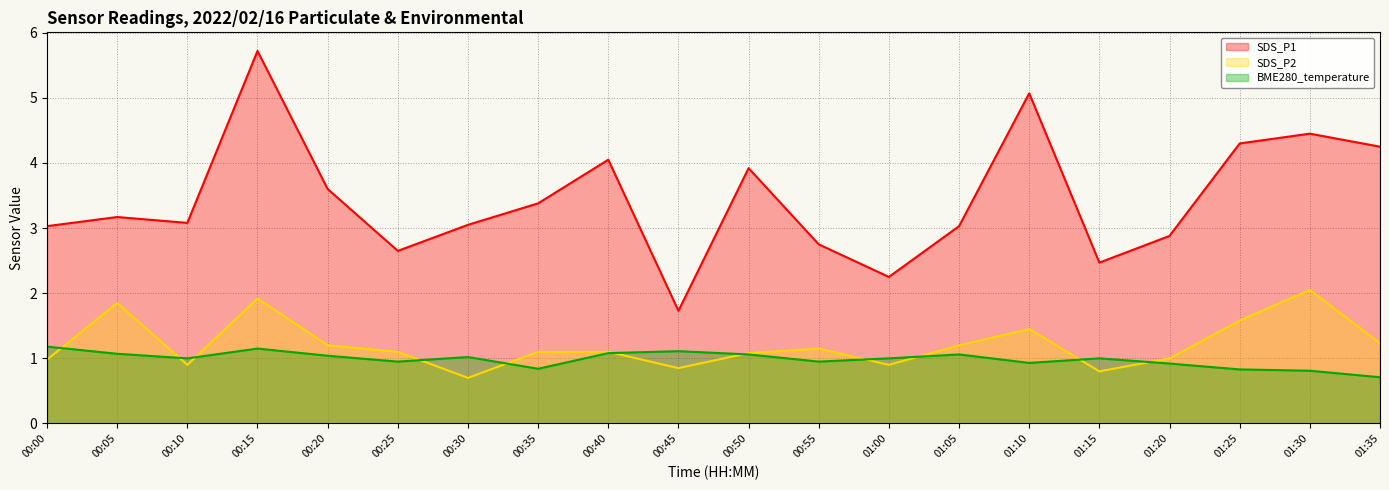

After their last crossing, which series has the higher values: SDS_P2 (line) or BME280_temperature (line)?

SDS_P2 (line)